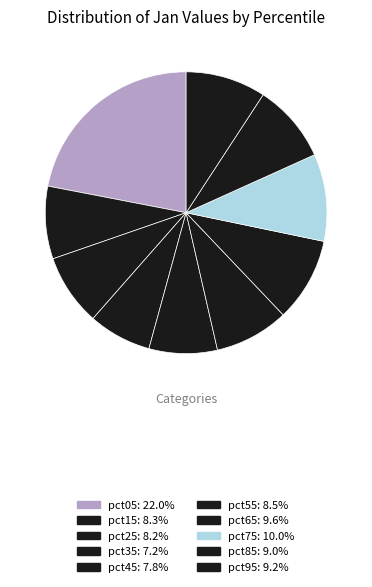

Between pct45 and pct15, which is larger?

pct15